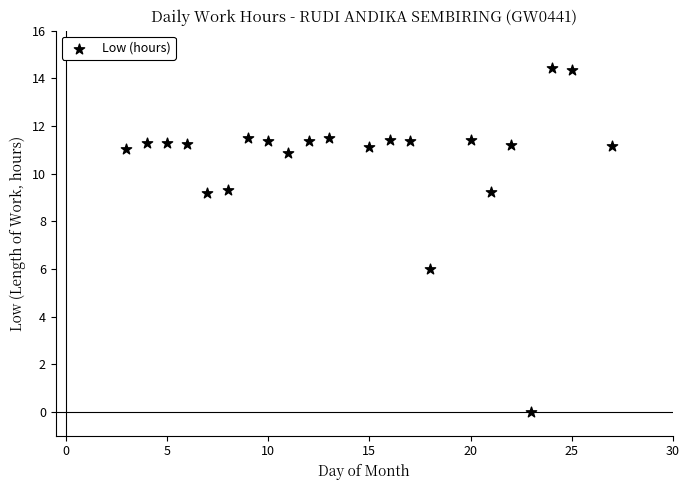

What is the range of Y values (max minus min)?

14.4